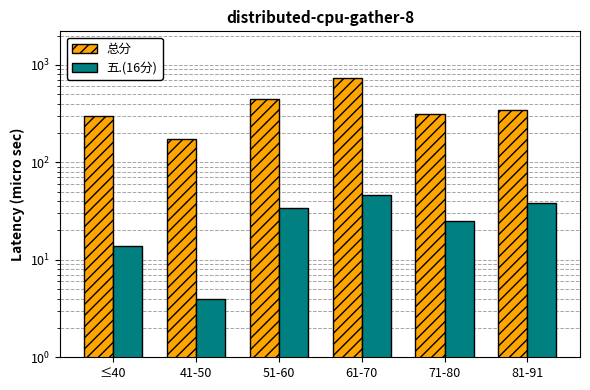

What is the label of the 2nd bar from the right?

71-80